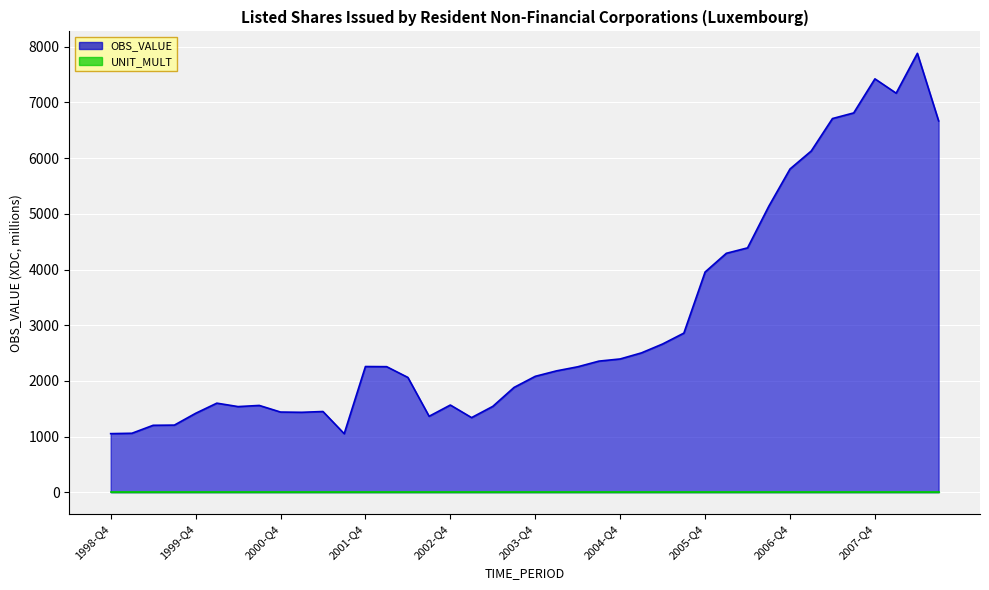

Reading right to left, list all the values displayed in this chart.

2008-Q3=6669.2	2008-Q2=7882.5	2008-Q1=7167.1	2007-Q4=7424.4	2007-Q3=6812.4	2007-Q2=6711.3	2007-Q1=6128.4	2006-Q4=5805.4	2006-Q3=5135.4	2006-Q2=4388.6	2006-Q1=4291.0	2005-Q4=3954.7	2005-Q3=2857.8	2005-Q2=2662.5	2005-Q1=2502.3	2004-Q4=2393.4	2004-Q3=2354.6	2004-Q2=2252.8	2004-Q1=2179.5	2003-Q4=2081.5	2003-Q3=1881.9	2003-Q2=1541.8	2003-Q1=1340.0	2002-Q4=1566.0	2002-Q3=1364.0	2002-Q2=2061.5	2002-Q1=2254.9	2001-Q4=2257.5	2001-Q3=1050.9	2001-Q2=1449.5	2001-Q1=1435.2	2000-Q4=1439.9	2000-Q3=1558.6	2000-Q2=1537.8	2000-Q1=1599.5	1999-Q4=1417.0	1999-Q3=1205.3	1999-Q2=1201.8	1999-Q1=1058.9	1998-Q4=1052.1